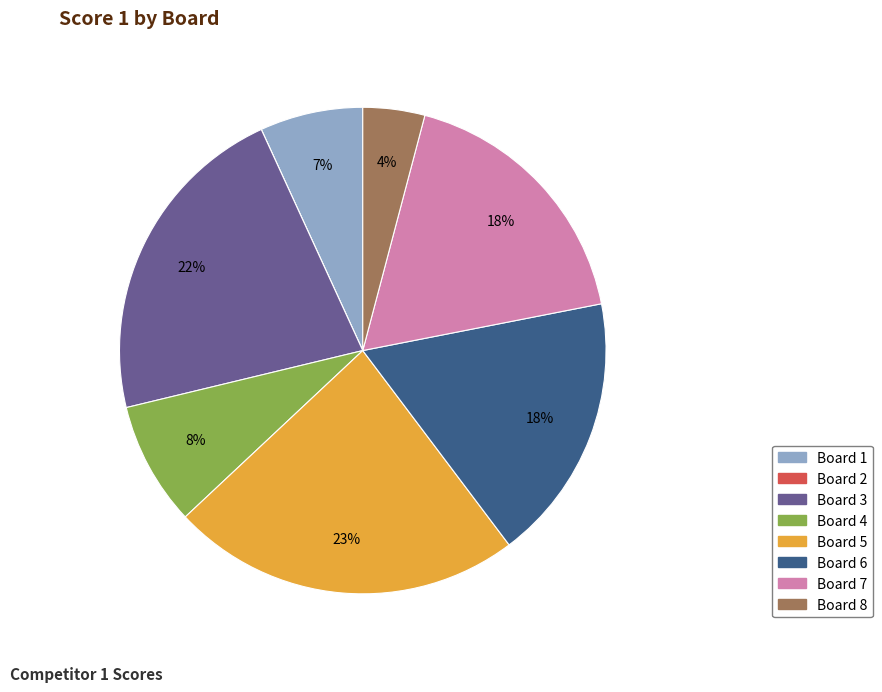

The Board 5 slice represents 12% of the pie. True or false?

False